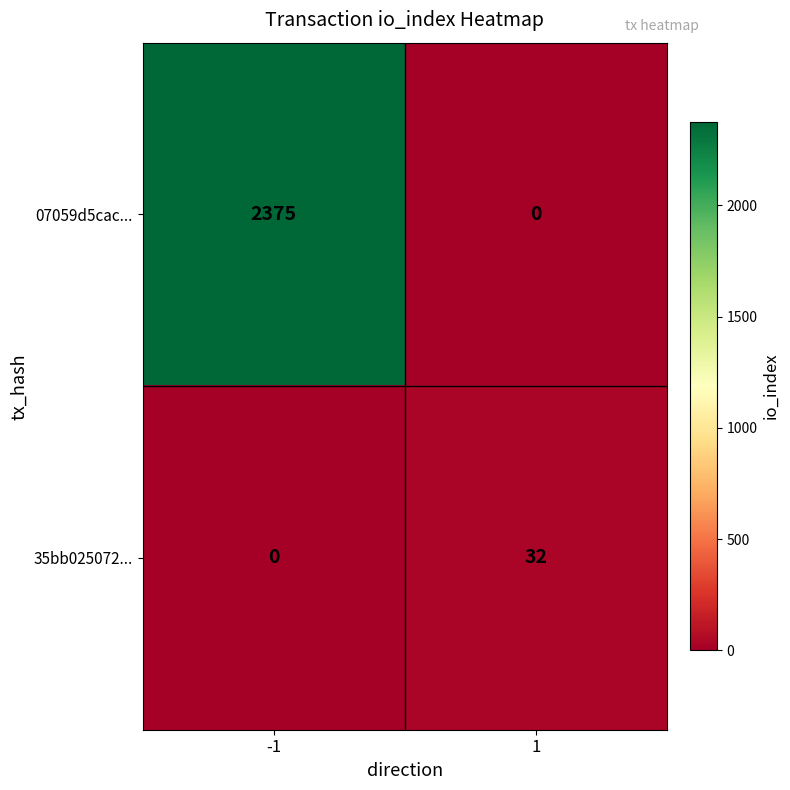

At which category is the sum across all series the highest?

-1